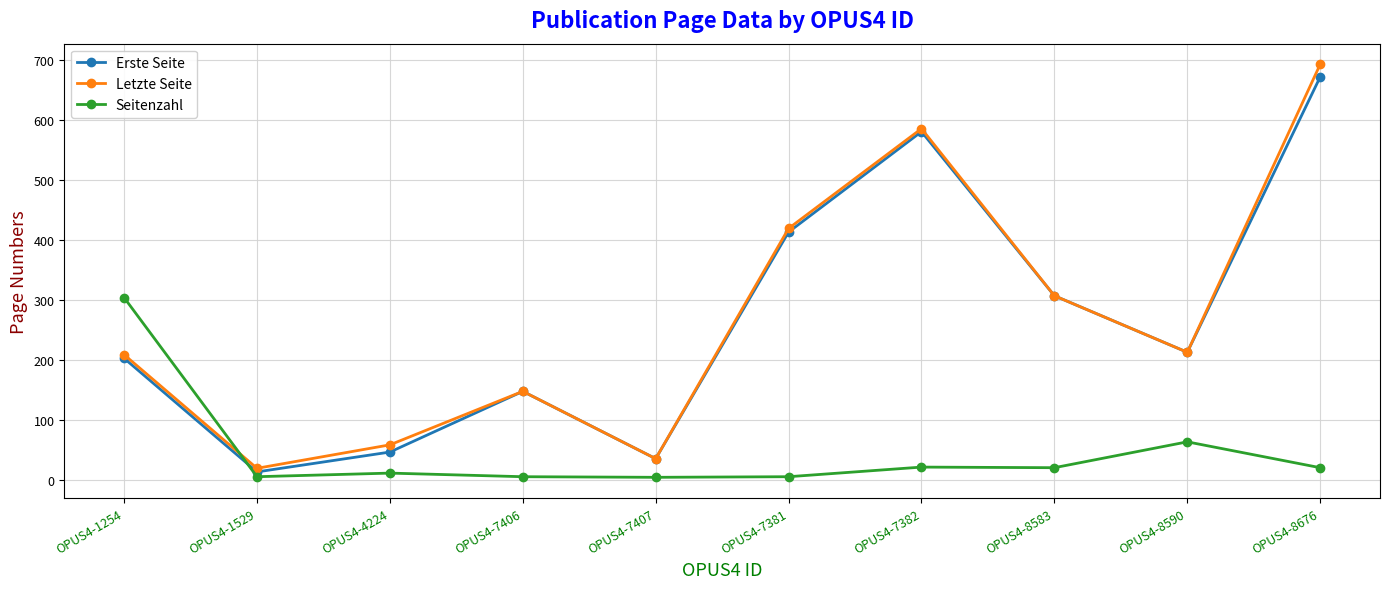

Does the chart have visible grid lines?

Yes